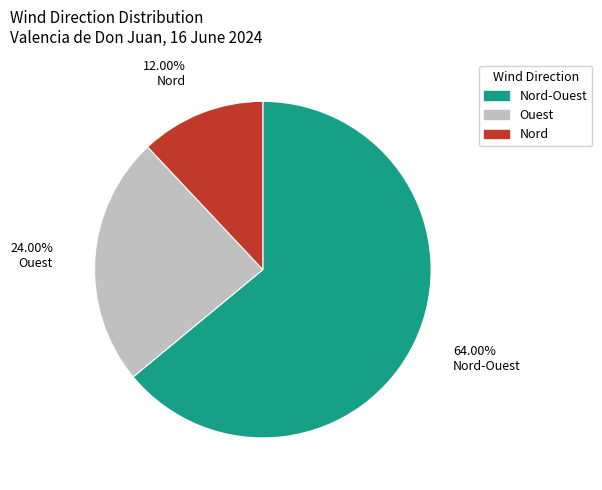

Is the sum of Ouest and Nord-Ouest greater than half?

Yes